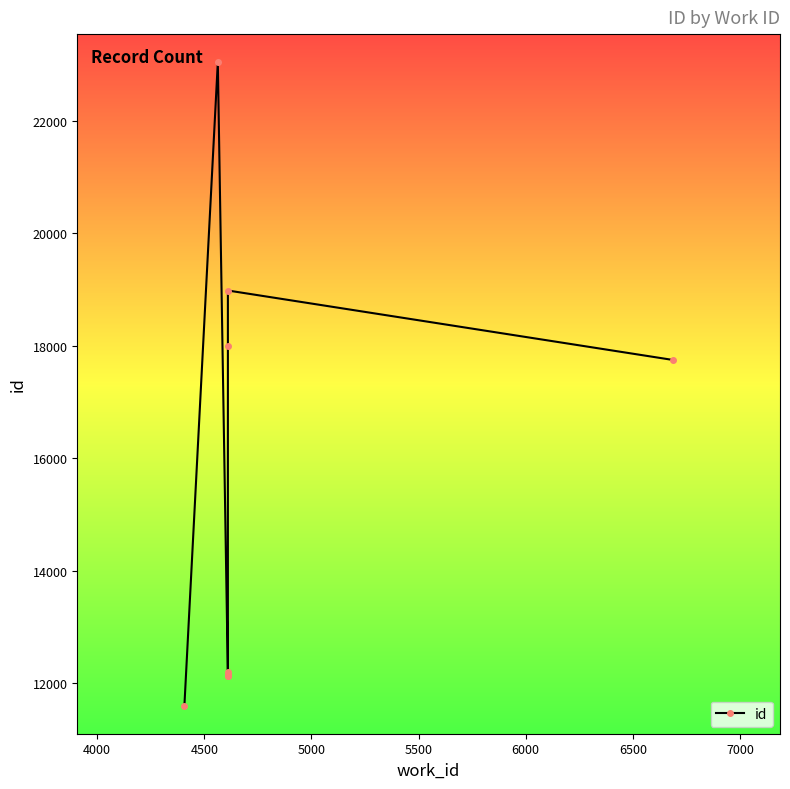

How many interior local peaks (higher than both neighbors) does the data have?

2